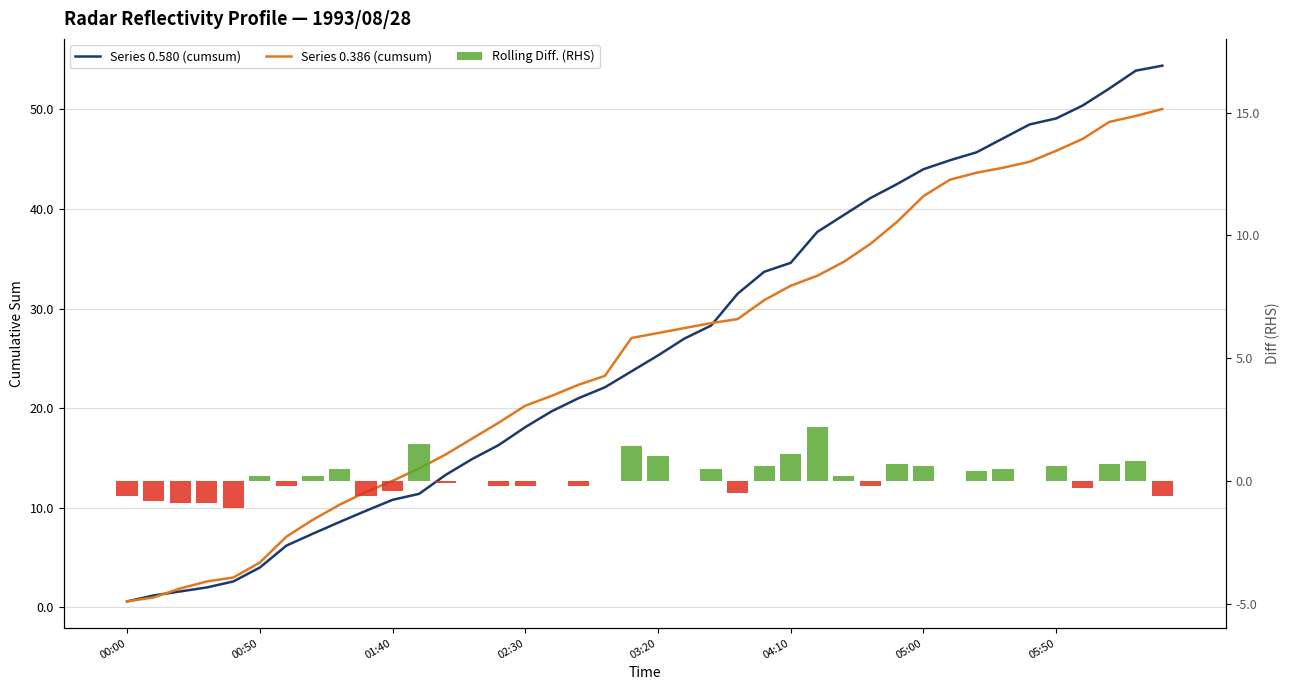

What is the sum of all Series 0.580 (cumsum) values?

1046.4